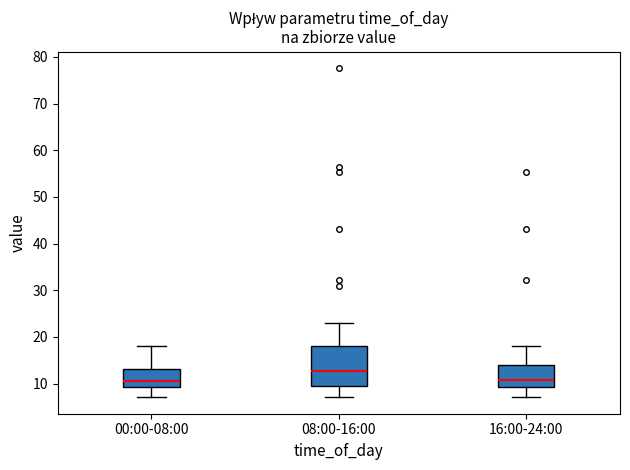

Comparing the boxes themselves (not the whiskers), which one is the tallest?

08:00-16:00